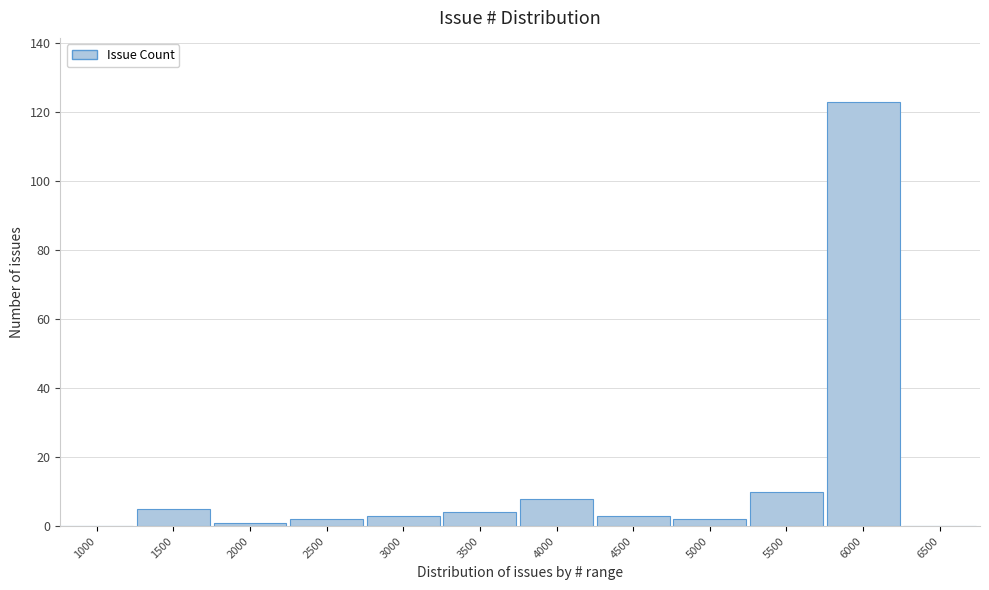

Reading right to left, what are all the values shown in this chart?

6500=0	6000=123	5500=10	5000=2	4500=3	4000=8	3500=4	3000=3	2500=2	2000=1	1500=5	1000=0